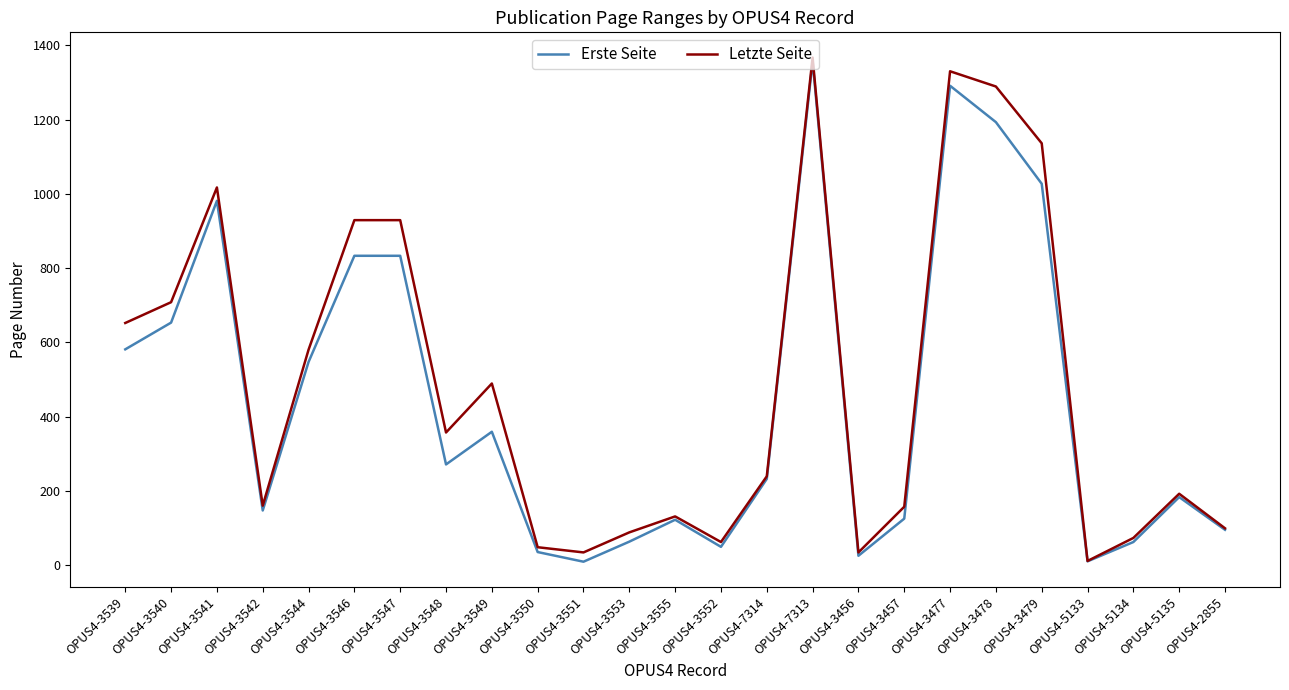

At which category is the sum across all series the highest?

OPUS4-7313